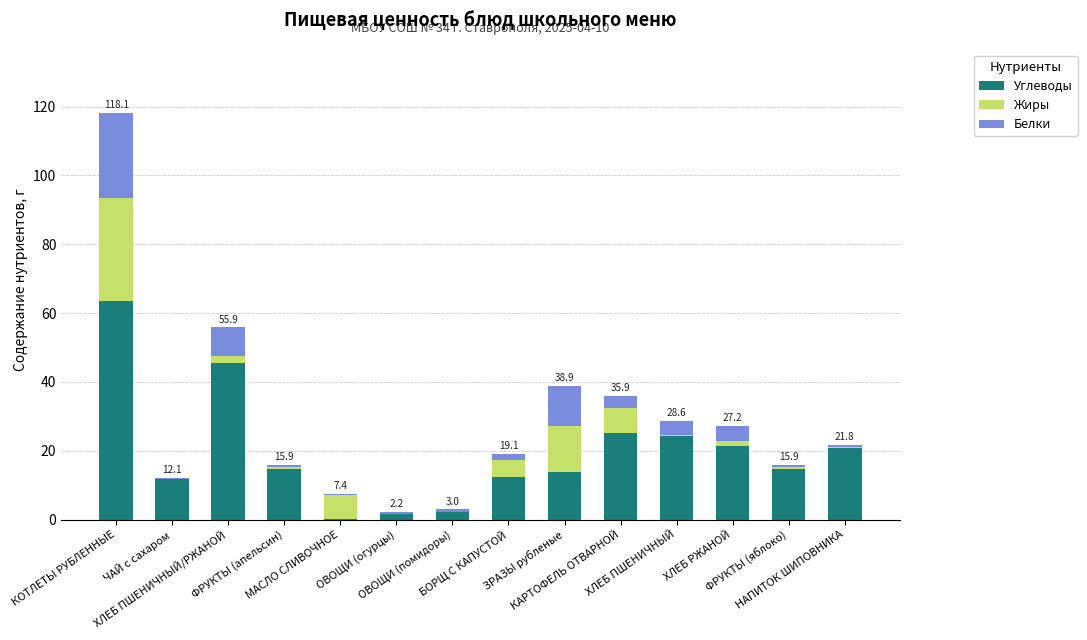

What is the maximum value for Углеводы?

63.5